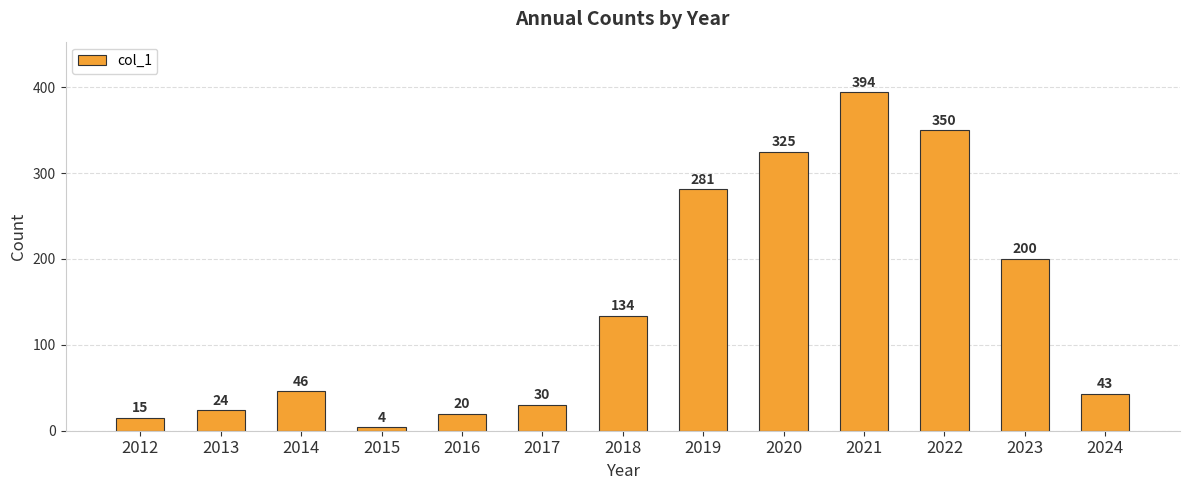

How many bars are there in total?

13